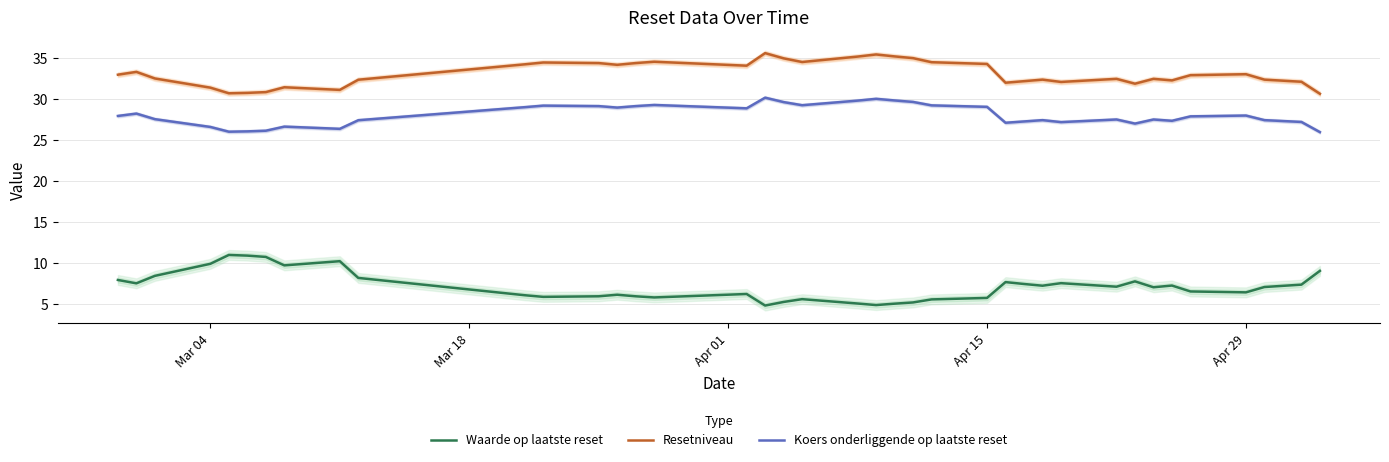

True or false: Waarde op laatste reset and Koers onderliggende op laatste reset cross at least once.

False